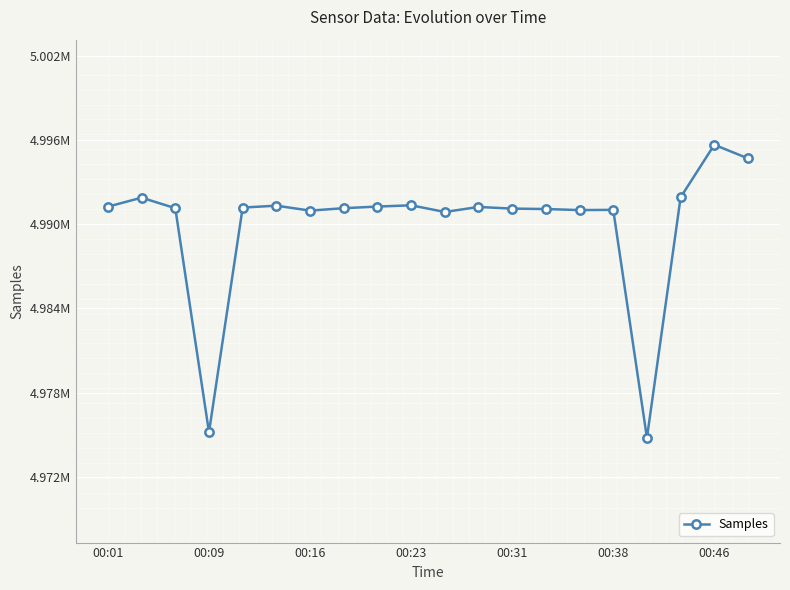

Which category has the highest value across all series?

00:46